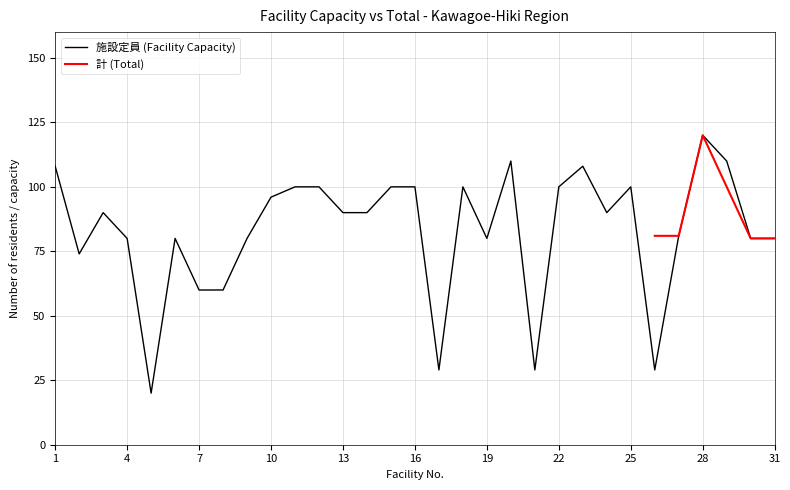

Does the chart display data point markers on the line(s)?

No